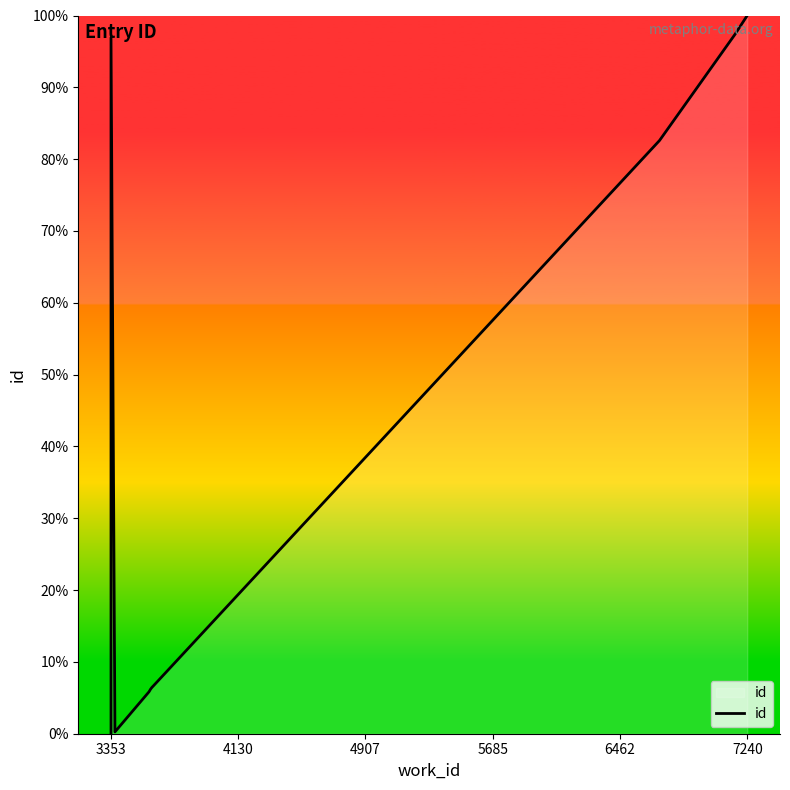

How many lines are shown in the chart?

1